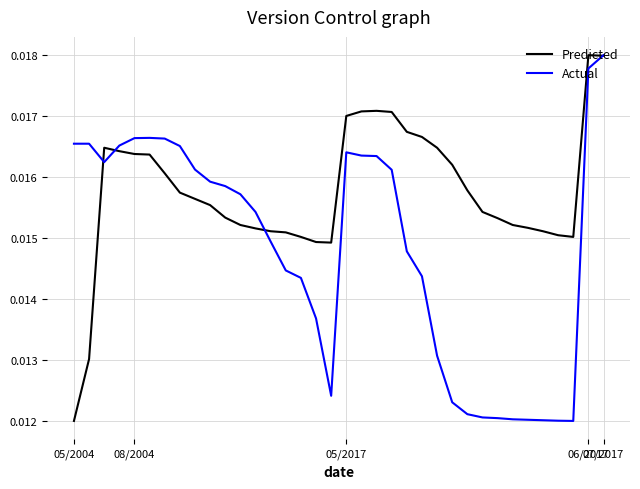

List the series in order of their overall mean, highest first.

Predicted, Actual